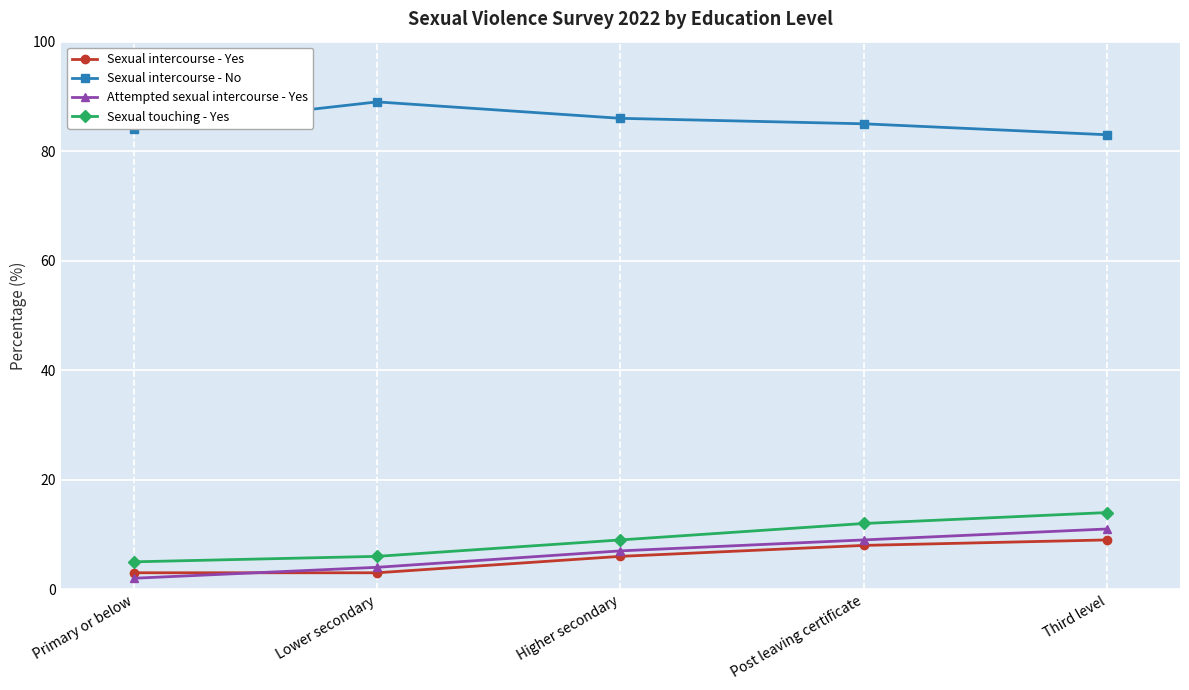

At Third level, list the series in order from largest to smallest.

Sexual intercourse - No, Sexual touching - Yes, Attempted sexual intercourse - Yes, Sexual intercourse - Yes